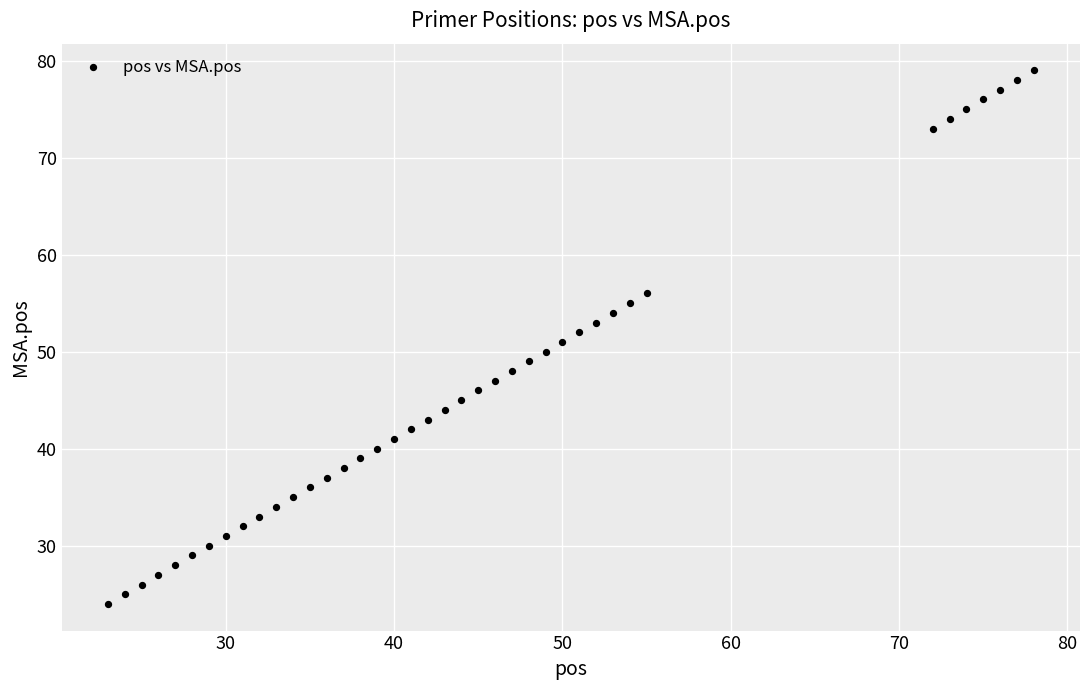

What is the range of Y values (max minus min)?

55